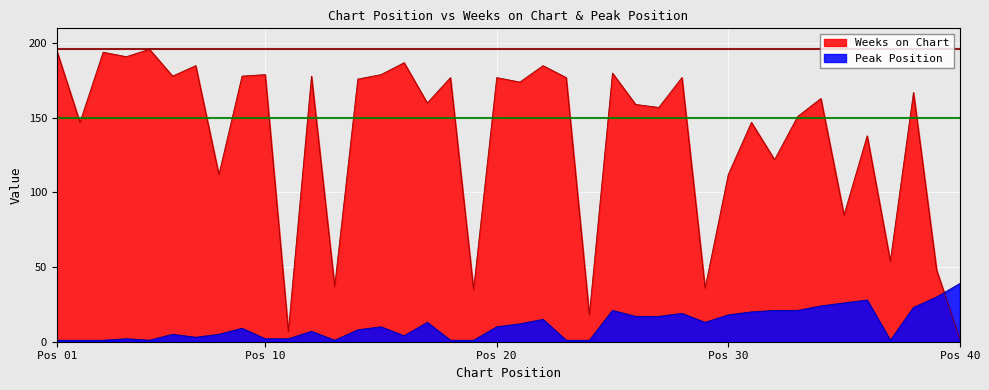

Where is the first local minimum for Peak Position?

5